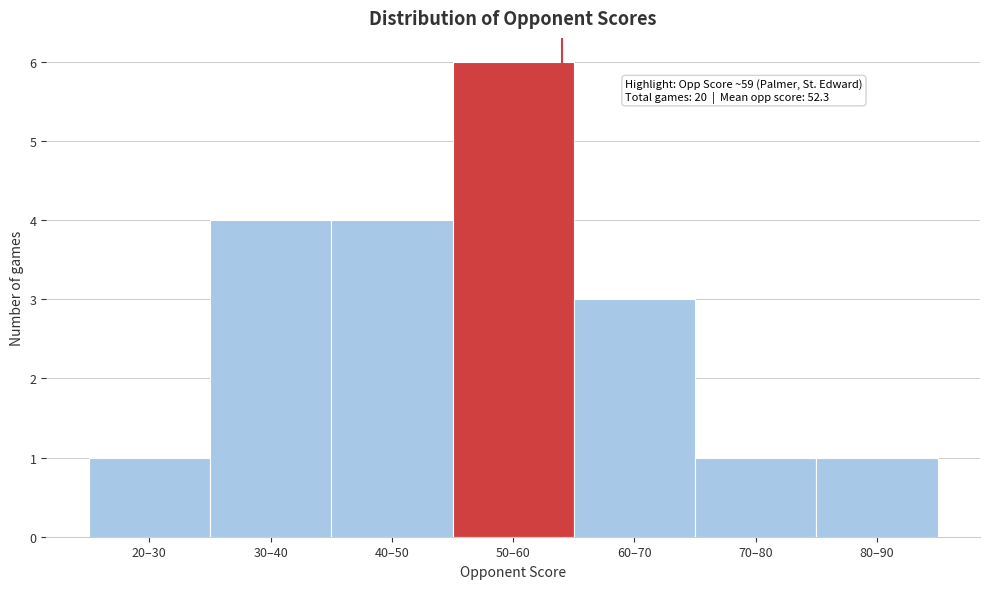

Reading right to left, what are all the values shown in this chart?

1	1	3	6	4	4	1